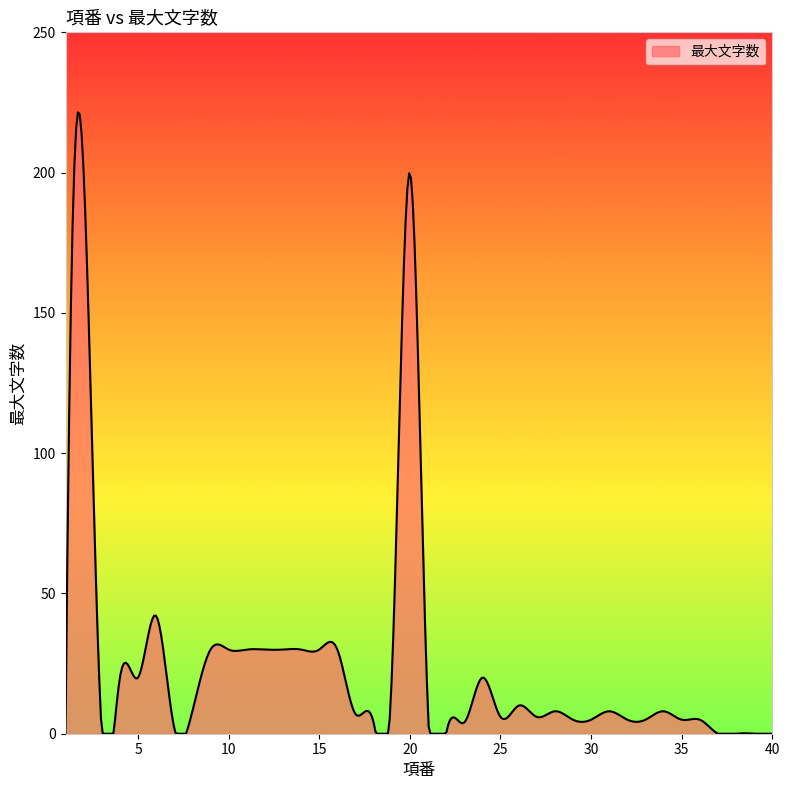

What is the maximum value shown in the chart?

221.5